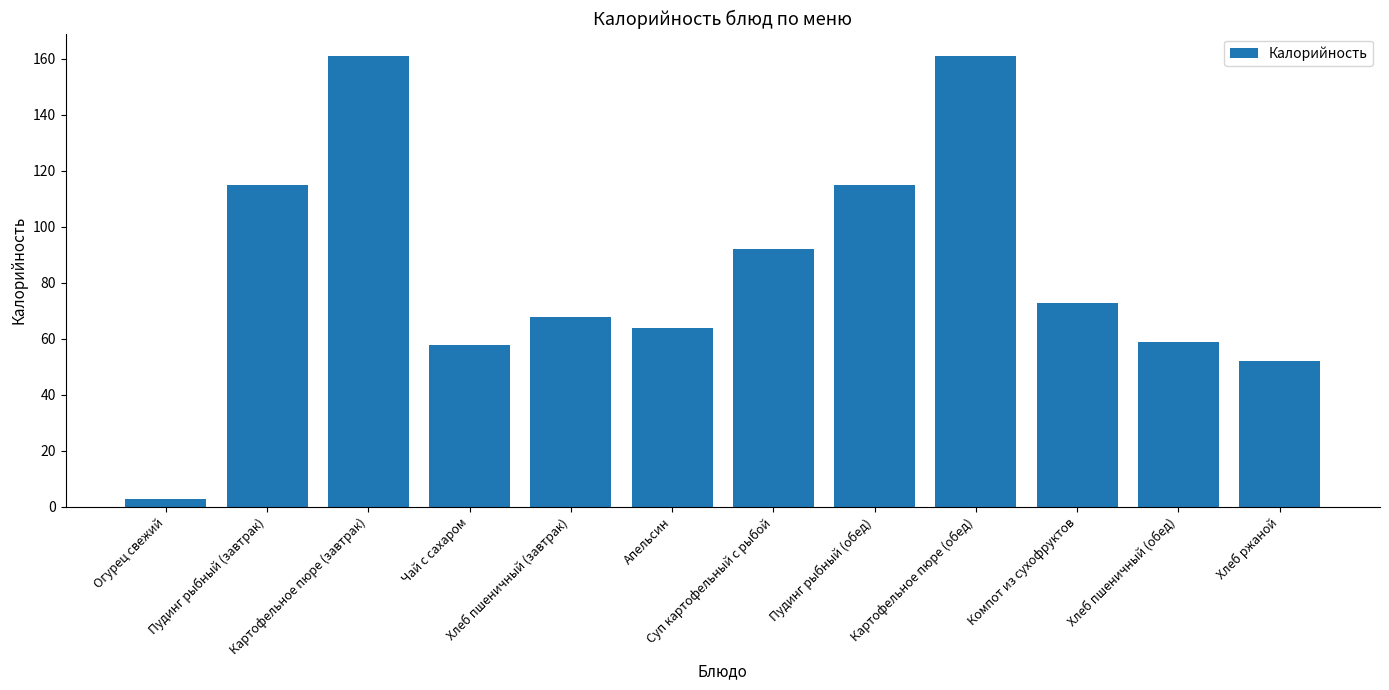

Reading right to left, list all the values displayed in this chart.

52	59	73	161	115	92	64	68	58	161	115	3